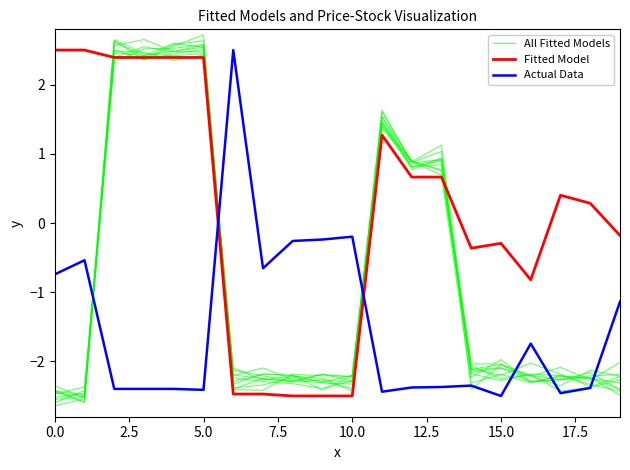

Where is the first local maximum for Actual Data?

2.5